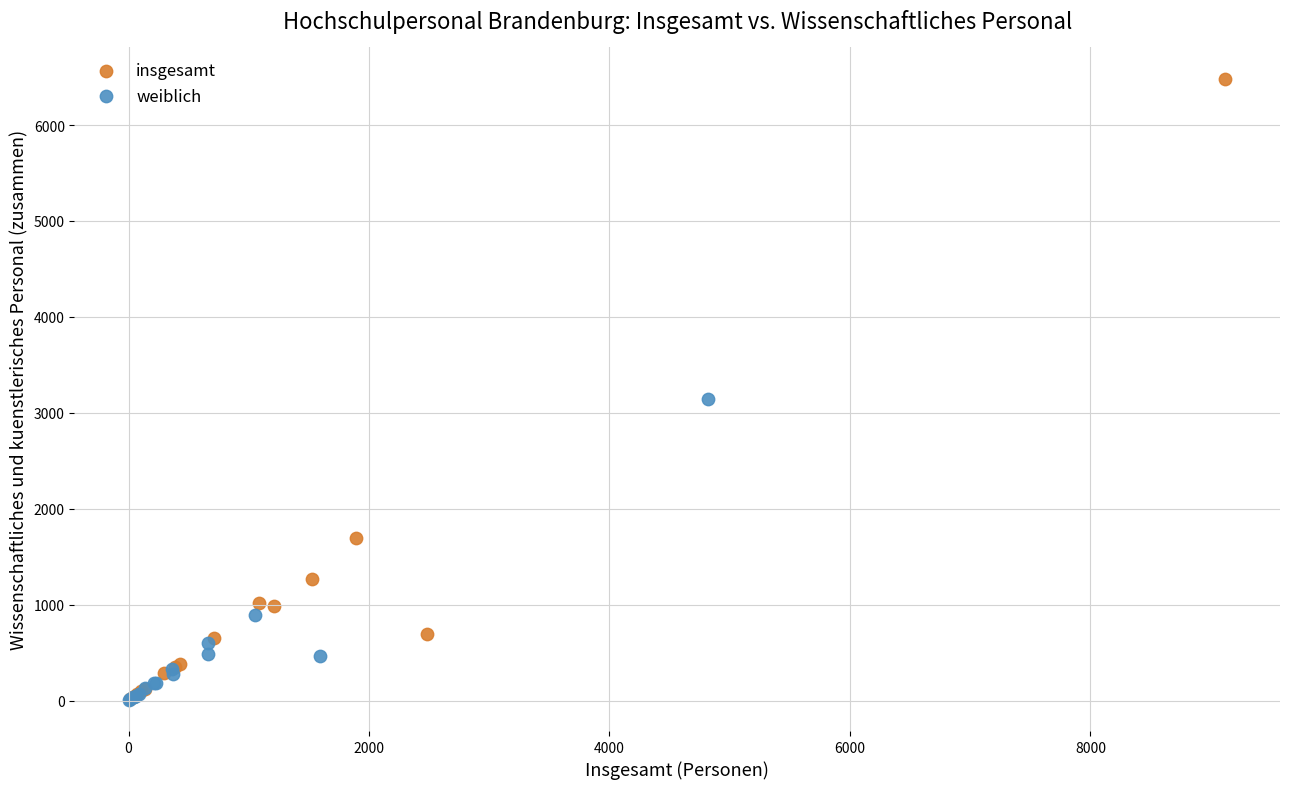

Which series has the widest spread of Y values?

insgesamt